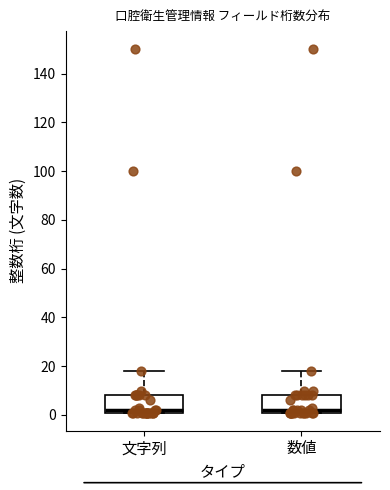

Reading left to right, read every box against the y-axis: the position of its median line, the range the box covers, and the ends of its whiskers. The values are not printed on the chart, so give them approximately, as read against the axis.

文字列: median 2 (just above the box's lower edge), box 2 to 8, whiskers 2 to 18
数値: median 2 (just above the box's lower edge), box 2 to 8, whiskers 2 to 18